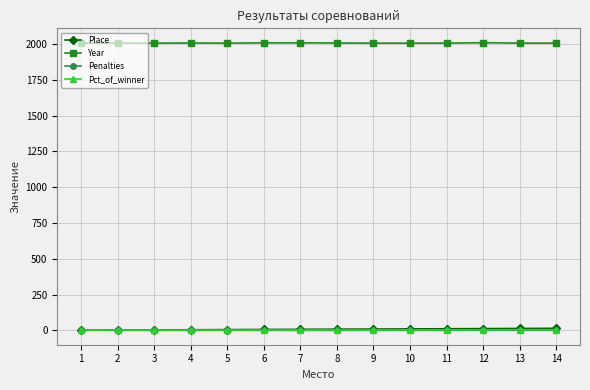

What is the value of the Place point at the 13th from the left?

13.0